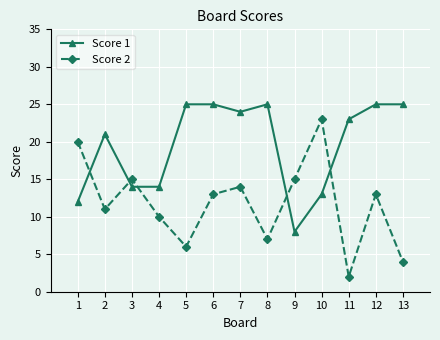

Is it true that Score 2 equals 9 at 10?

False